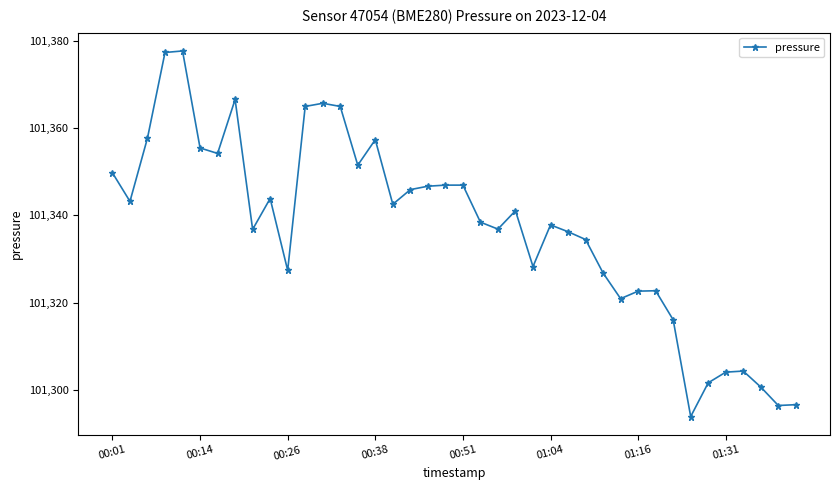

What is the value of the 31st point from the left?

101322.7